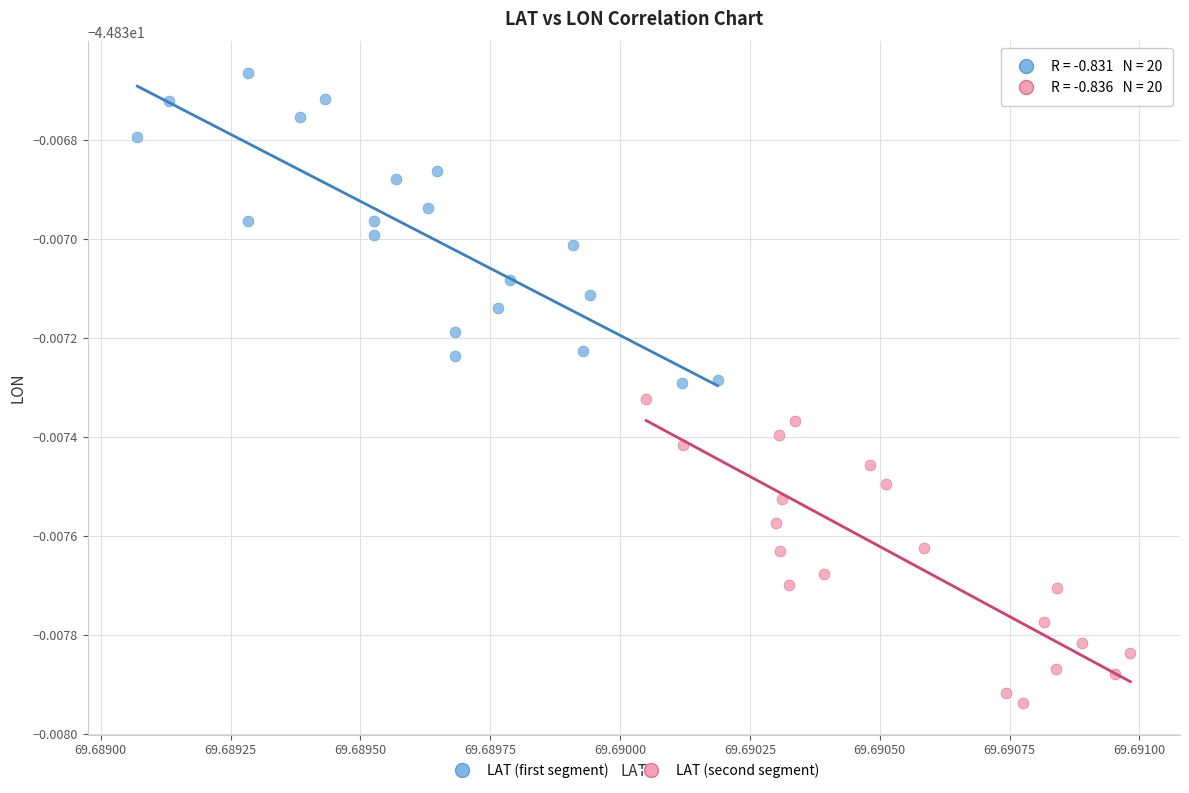

Which series contains the lowest Y value?

LAT (second segment)